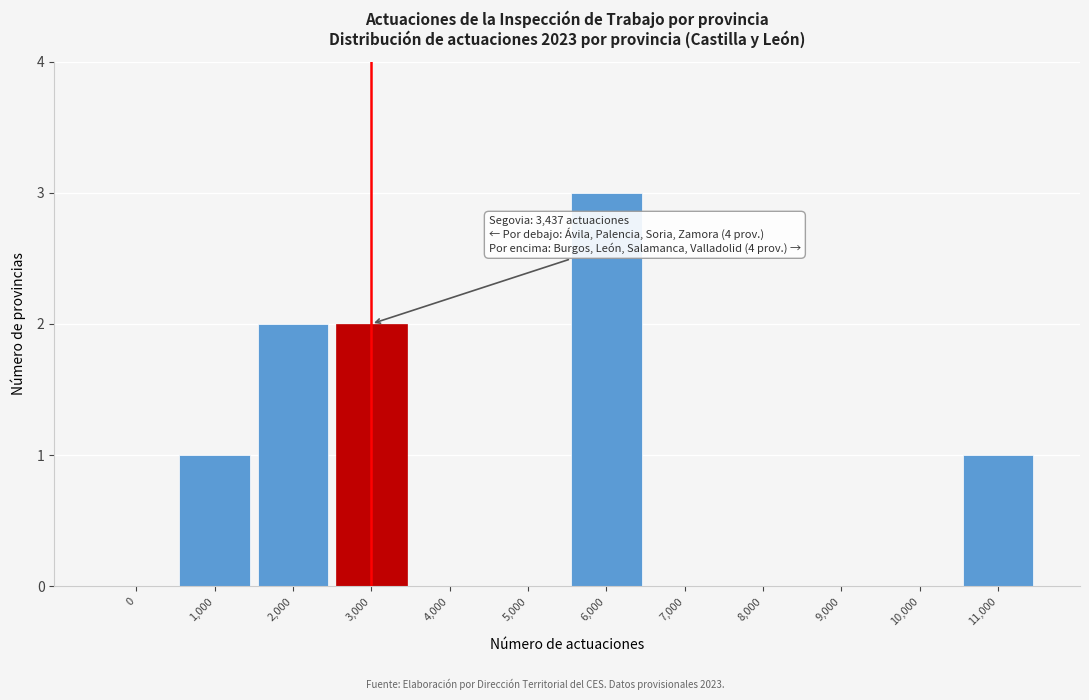

Reading left to right, transcribe all the data shown in this chart.

0=0	1,000=1	2,000=2	3,000=2	4,000=0	5,000=0	6,000=3	7,000=0	8,000=0	9,000=0	10,000=0	11,000=1